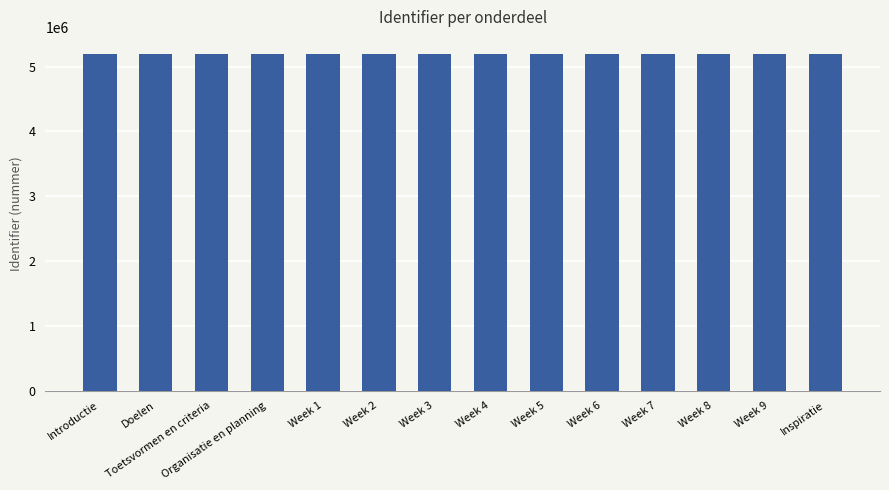

Is it true that the value at Introductie is 5197808?

True